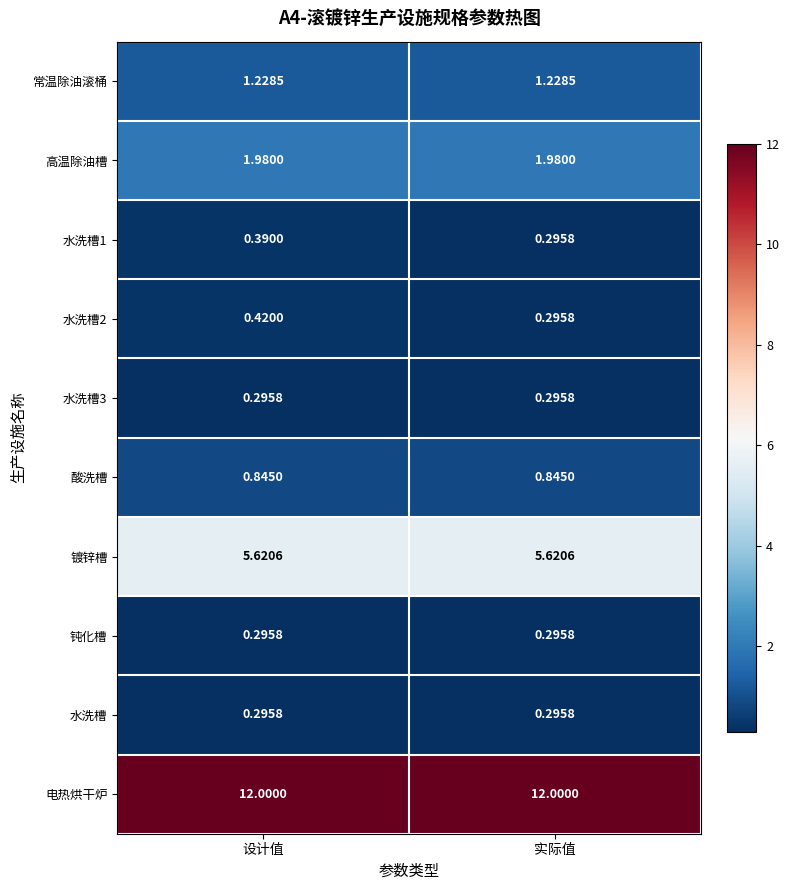

Which series has the largest total across all categories?

电热烘干炉